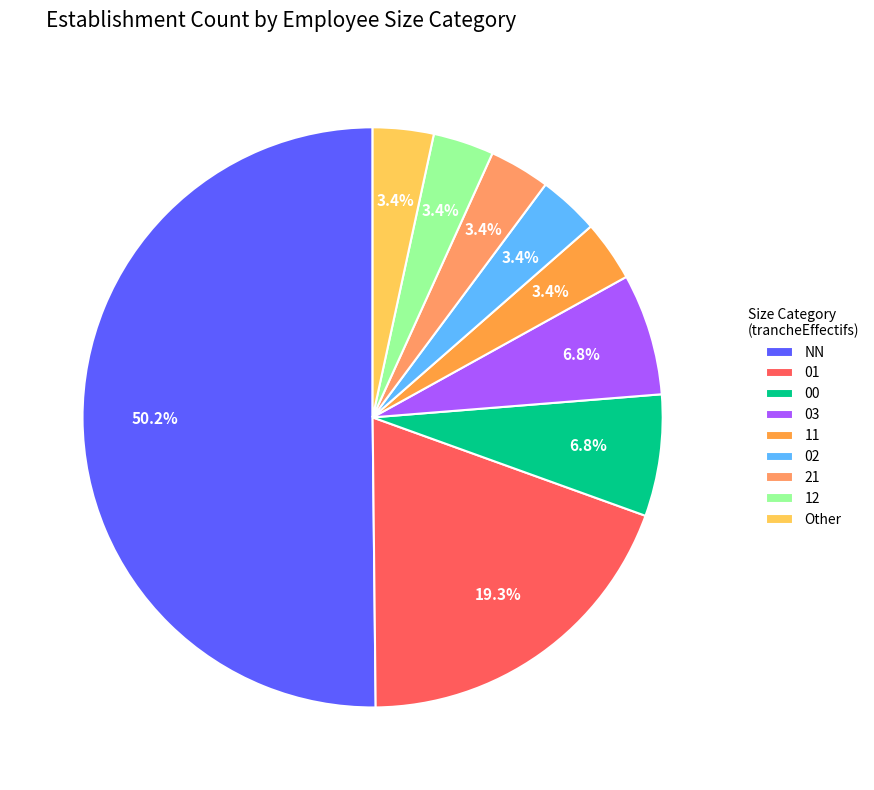

To the nearest percent, what portion does 01 represent?

19%